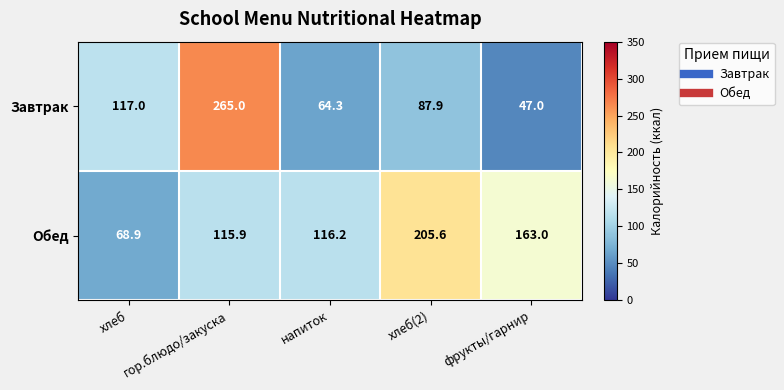

What is the minimum value shown in the chart?

47.0